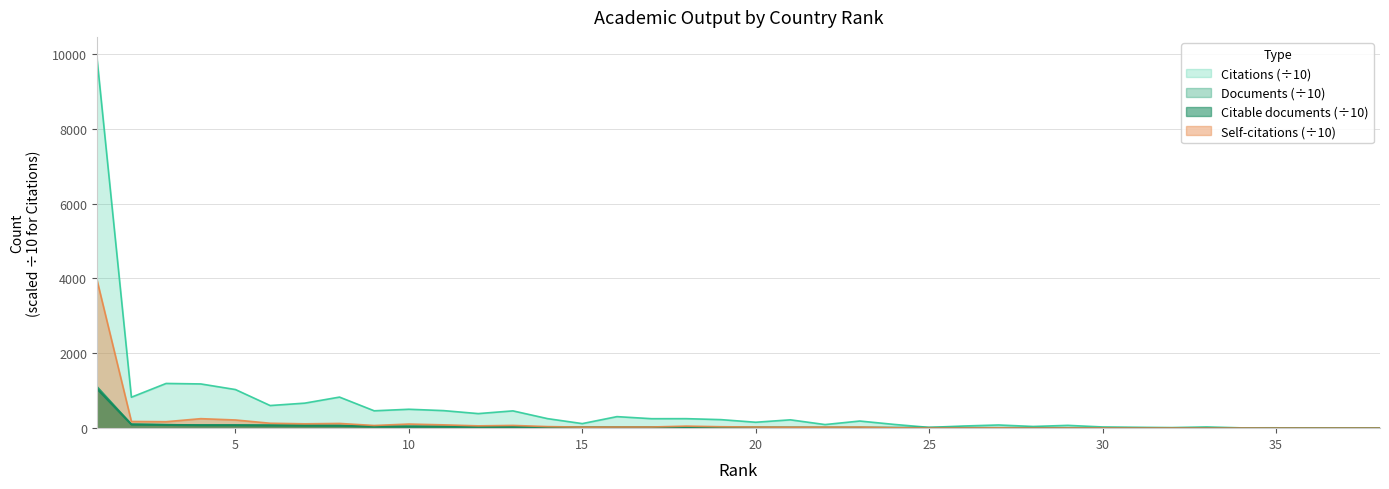

Reading right to left, list all the values displayed in this chart.

Documents: 38=0.7	37=0.8	36=0.9	35=1.2	34=1.4	33=2.2	32=2.7	31=3.5	30=4.6	29=5.1	28=6.6	27=7.4	26=7.4	25=9.6	24=10.5	23=13.6	22=13.9	21=15.3	20=17.2	19=17.4	18=20.2	17=20.8	16=21.5	15=21.9	14=25.8	13=28.4	12=31.3	11=42.4	10=44.9	9=46.3	8=68.8	7=72.3	6=75.5	5=80.7	4=81.9	3=91.5	2=103.8	1=1119.0
Citable documents: 38=0.7	37=0.8	36=0.9	35=1.2	34=1.4	33=2.0	32=2.7	31=3.5	30=4.6	29=5.0	28=6.5	27=7.1	26=7.4	25=9.6	24=10.5	23=12.9	22=13.6	21=14.6	20=16.8	19=16.7	18=19.7	17=19.8	16=20.9	15=21.8	14=25.5	13=27.3	12=30.3	11=41.5	10=44.4	9=44.6	8=65.7	7=71.3	6=74.5	5=79.0	4=79.6	3=87.0	2=100.0	1=1061.3
Citations: 38=0.3	37=5.2	36=1.9	35=9.5	34=8.2	33=33.2	32=15.7	31=23.2	30=32.3	29=74.8	28=45.6	27=85.0	26=58.0	25=20.5	24=99.6	23=190.5	22=96.4	21=222.9	20=158.2	19=227.9	18=254.0	17=253.0	16=308.3	15=122.2	14=254.5	13=462.0	12=389.2	11=469.0	10=505.1	9=464.0	8=830.0	7=668.7	6=604.6	5=1031.6	4=1181.5	3=1194.3	2=827.0	1=9952.8
Self-citations: 38=0.0	37=0.3	36=0.1	35=0.8	34=1.5	33=1.2	32=3.1	31=2.1	30=3.6	29=4.9	28=2.7	27=7.5	26=4.9	25=2.9	24=10.6	23=29.6	22=27.1	21=26.0	20=30.1	19=38.1	18=55.1	17=31.0	16=30.2	15=28.4	14=41.8	13=73.5	12=61.7	11=88.6	10=109.9	9=71.8	8=126.3	7=116.1	6=131.7	5=218.9	4=254.0	3=172.4	2=178.6	1=3987.1